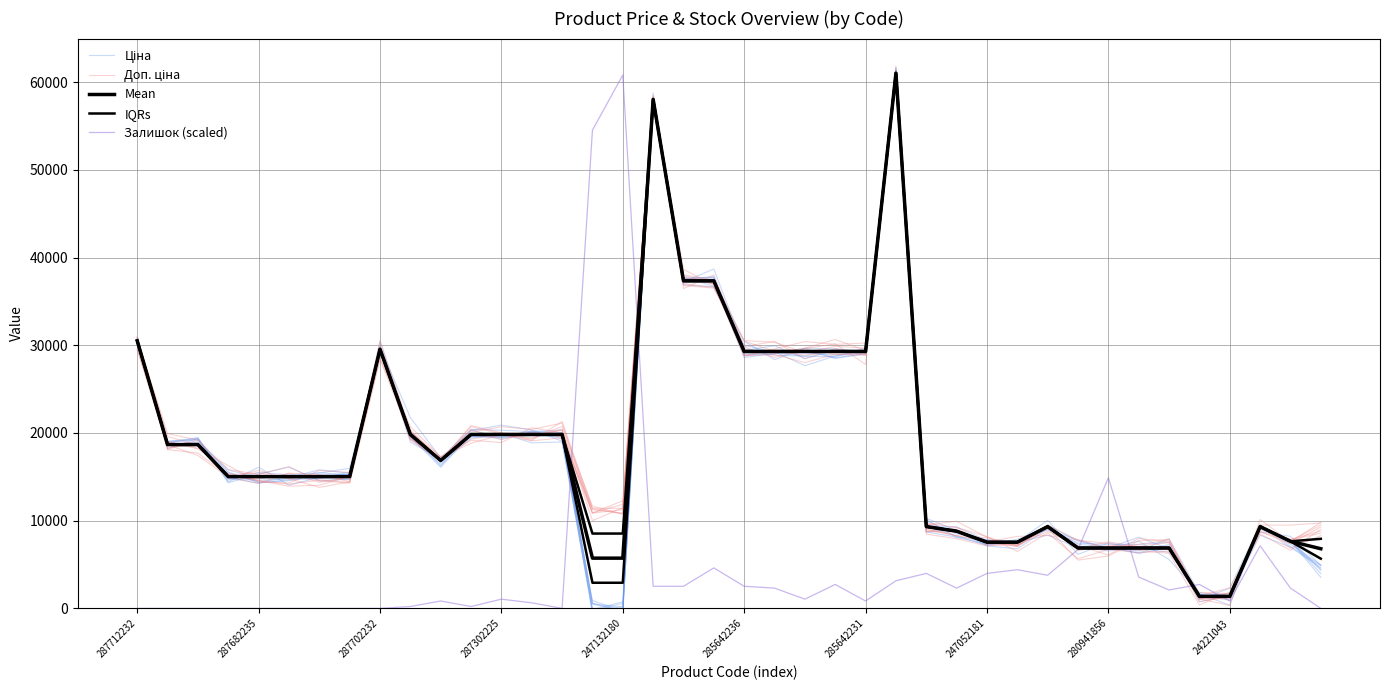

Rank the series at 15 from highest to lowest value.

Залишок (scaled), Доп. ціна, Mean, IQRs, Ціна